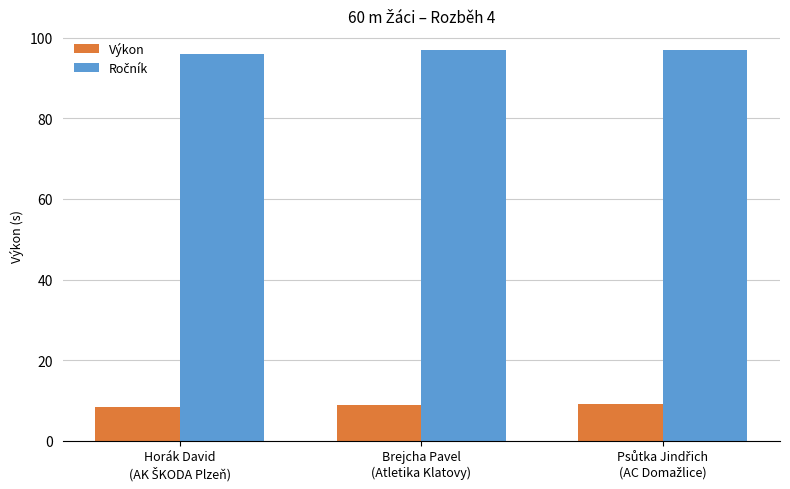

What is the smallest value displayed?

8.4